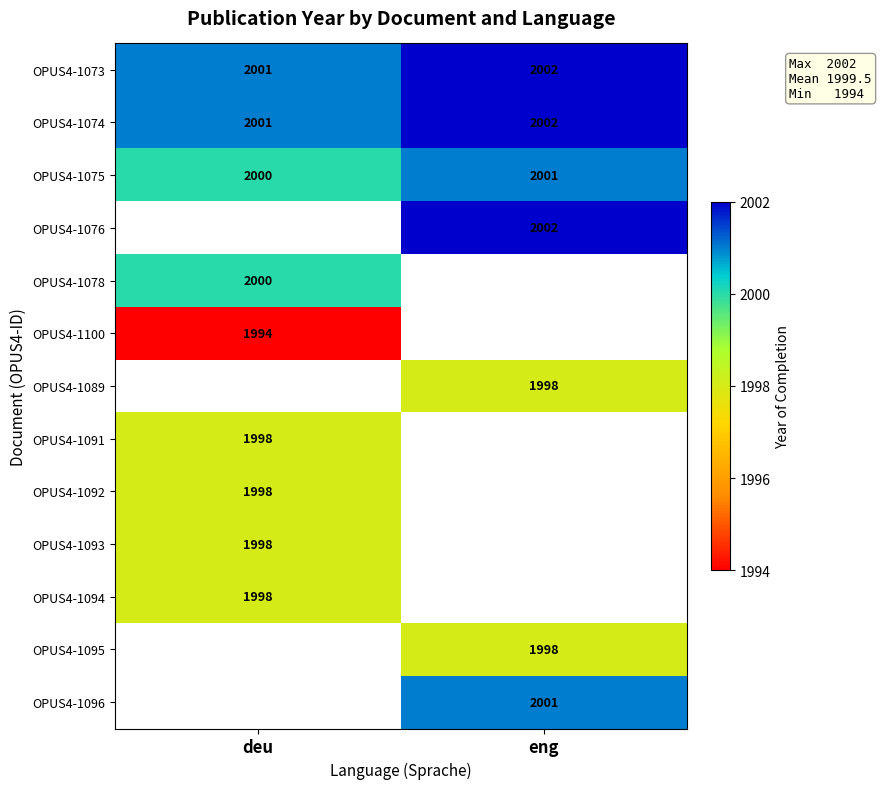

How many data points in OPUS4-1075 are less than 2001?

1